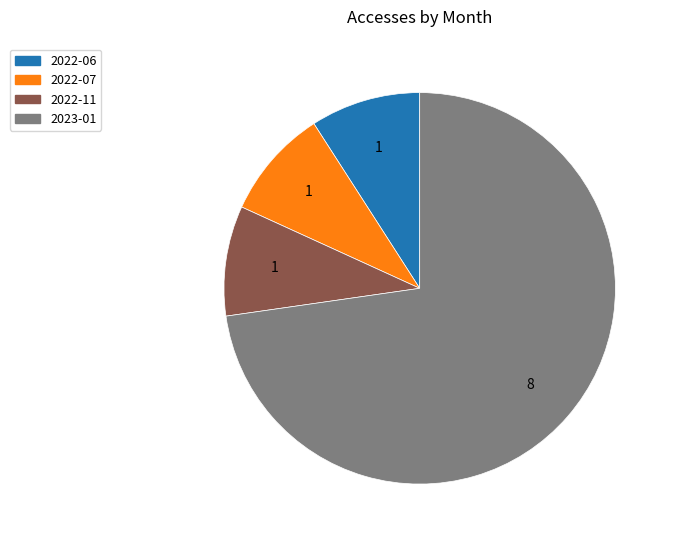

What is the majority slice?

2023-01